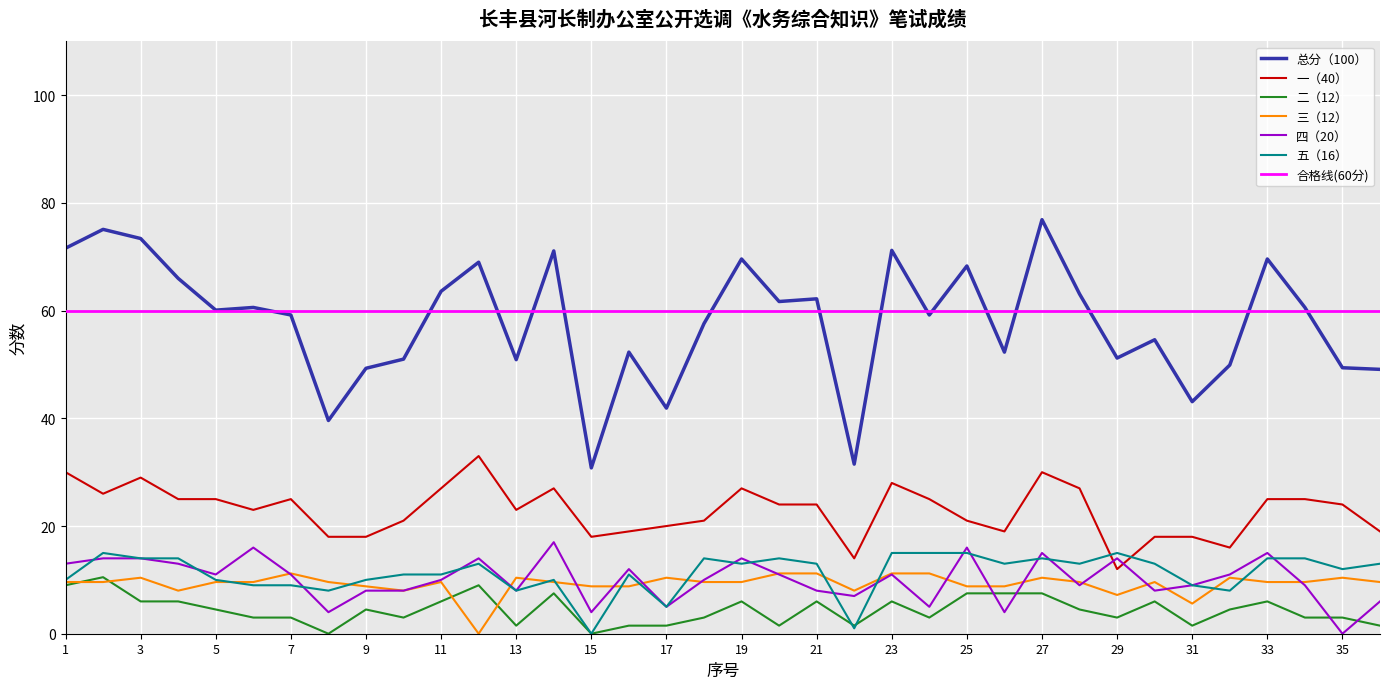

True or false: 一（40） and 三（12） cross at least once.

False